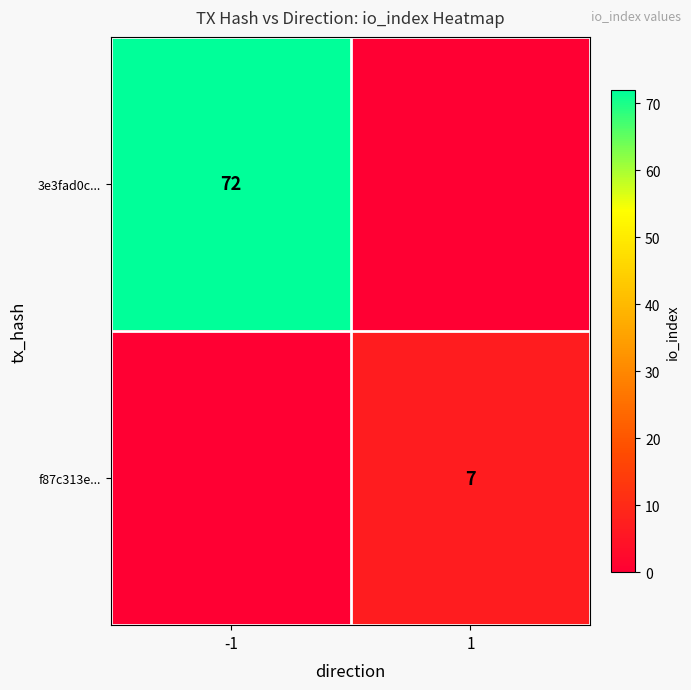

True or false: 3e3fad0c... has a value of 72 at -1.

True